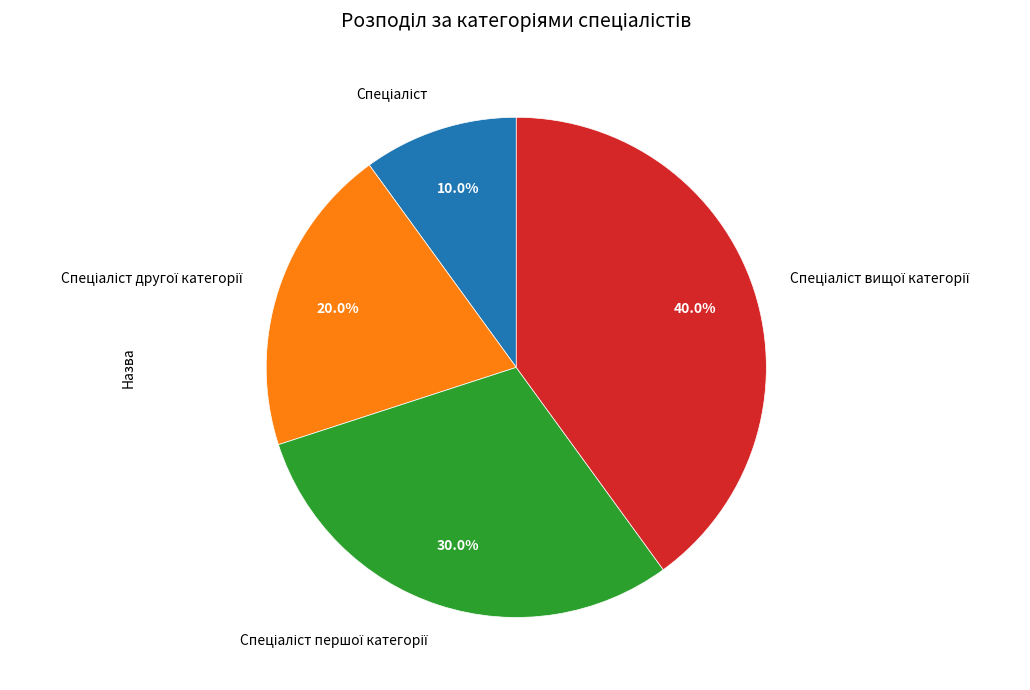

Is there a majority slice in this chart?

No